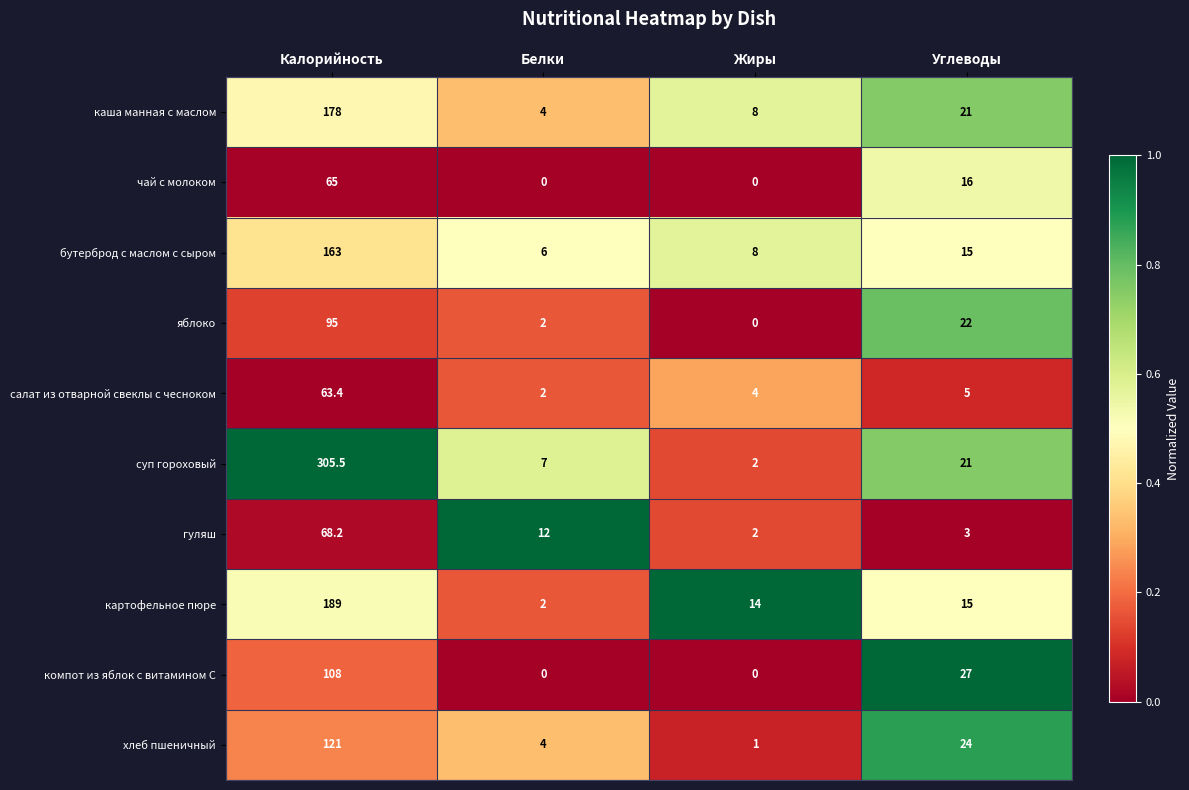

What is the sum of all картофельное пюре values?

220.0